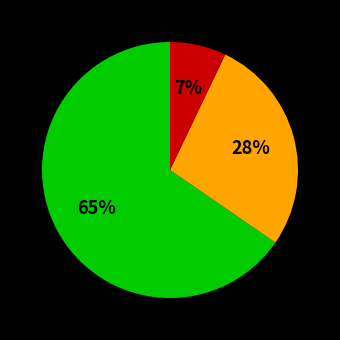

Does any single category account for the majority?

Yes